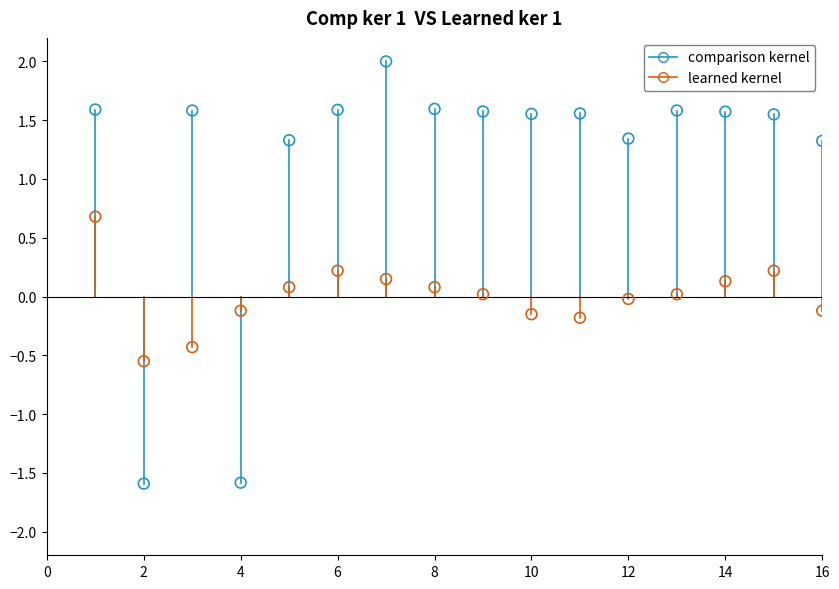

Which series has the largest Y range (max minus min)?

comparison kernel